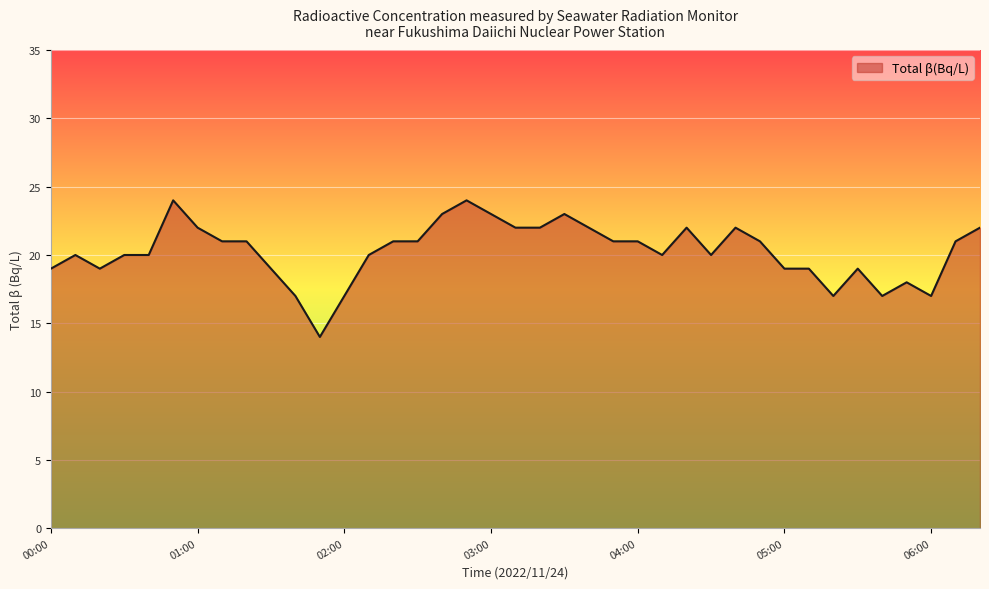

What is the difference between the maximum and minimum values?

10